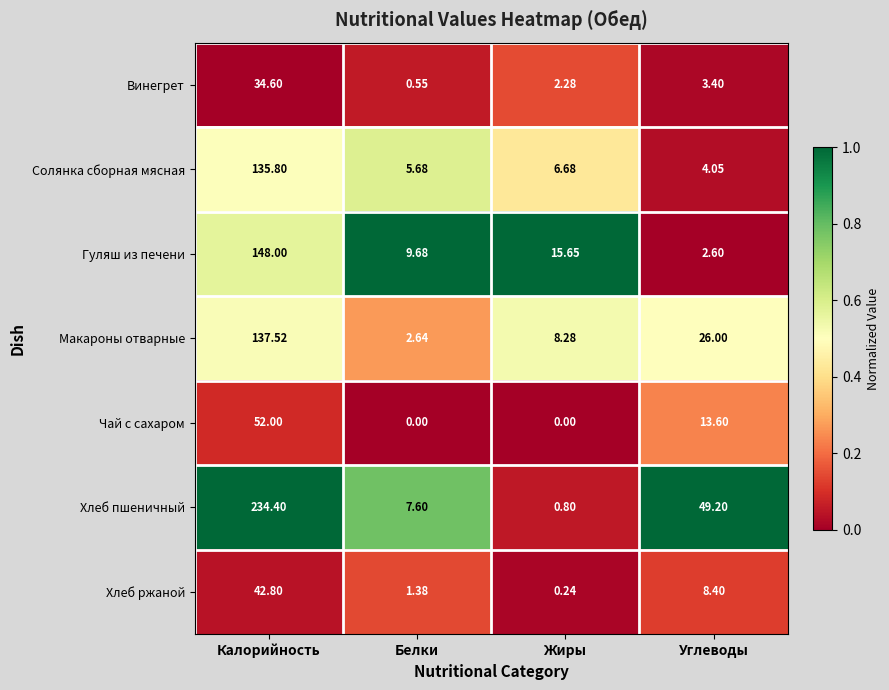

Which category has the highest value in the Хлеб ржаной series?

Калорийность